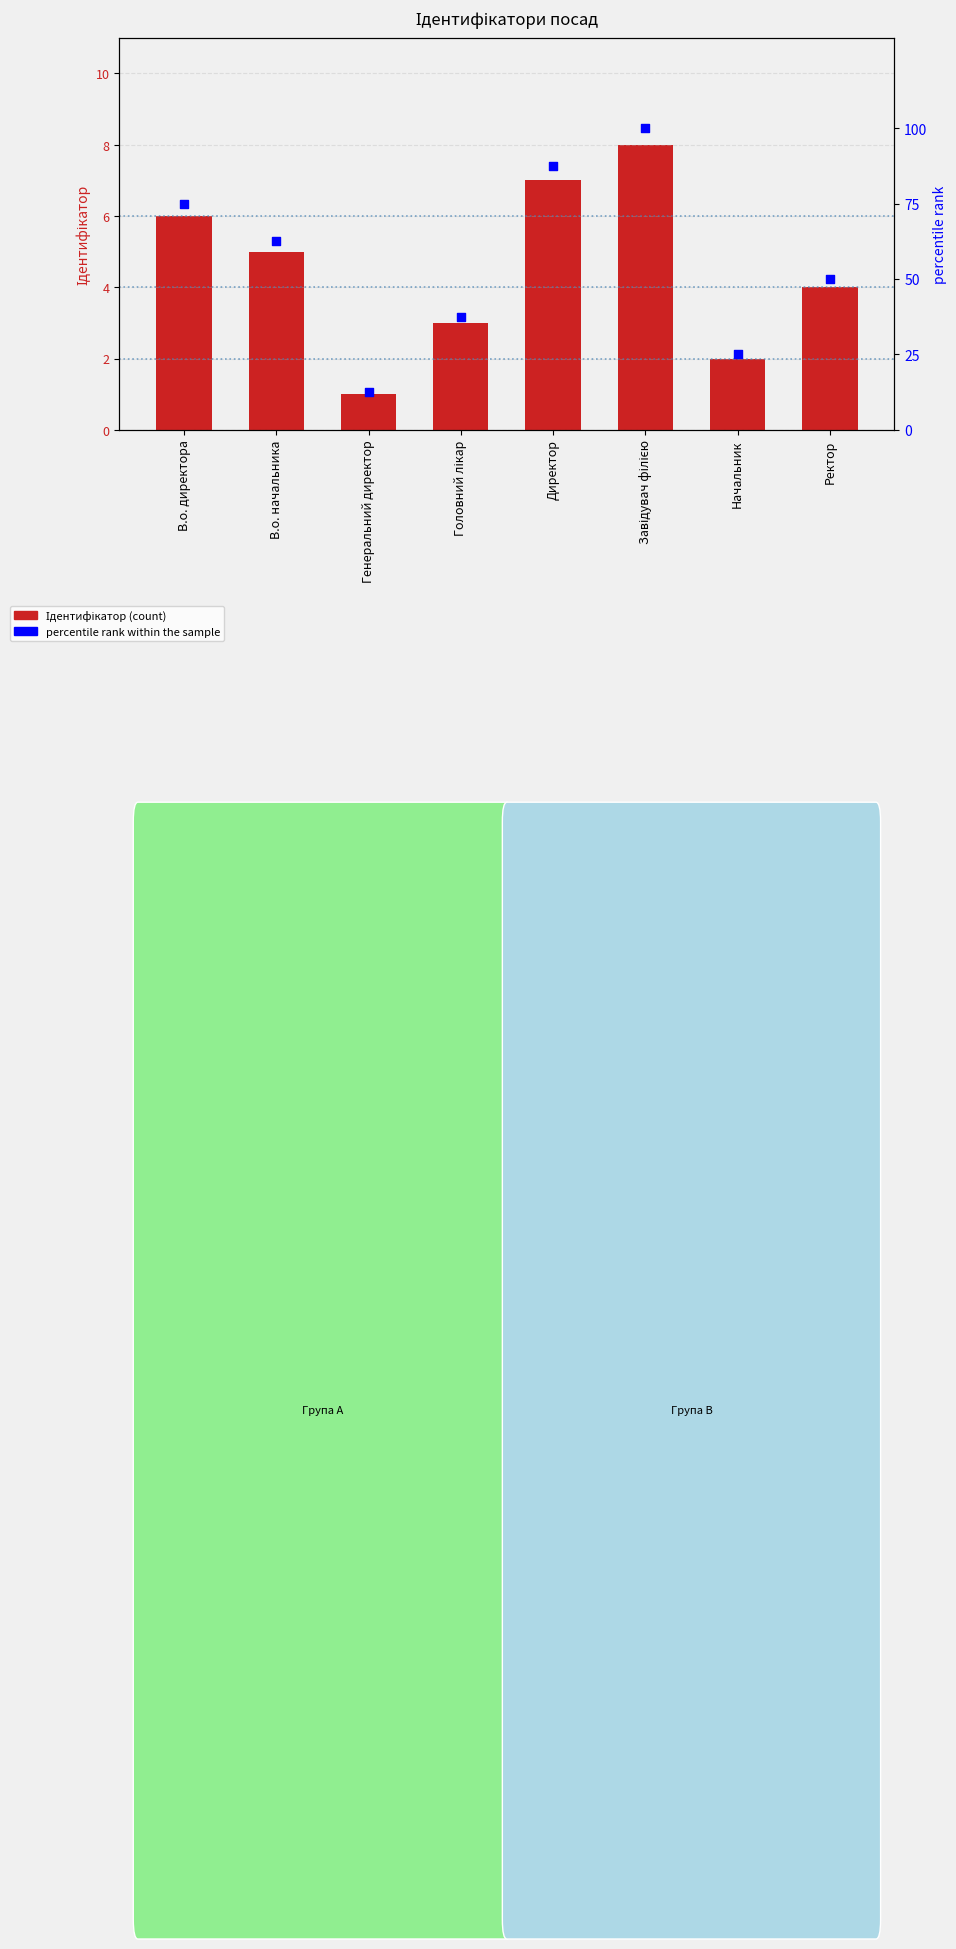

Which series reaches the minimum Y coordinate?

Ідентифікатор